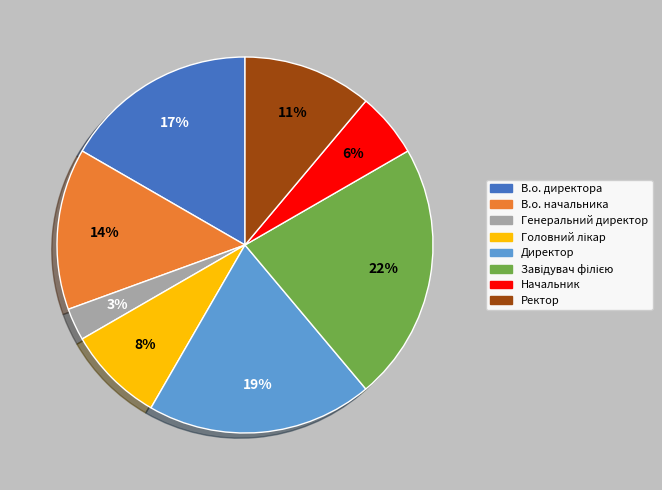

To the nearest percent, what portion does В.о. начальника represent?

14%